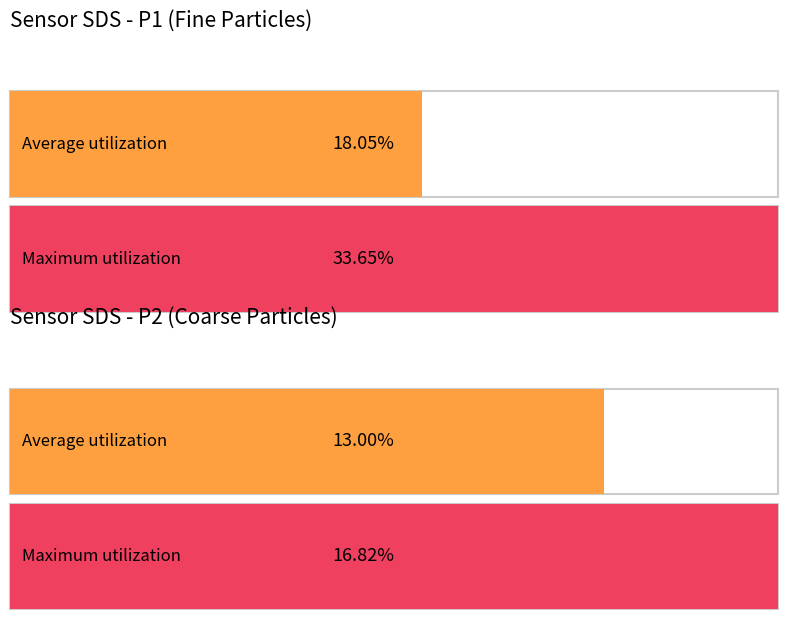

What are all the series names shown in the legend?

Average utilization, Maximum utilization